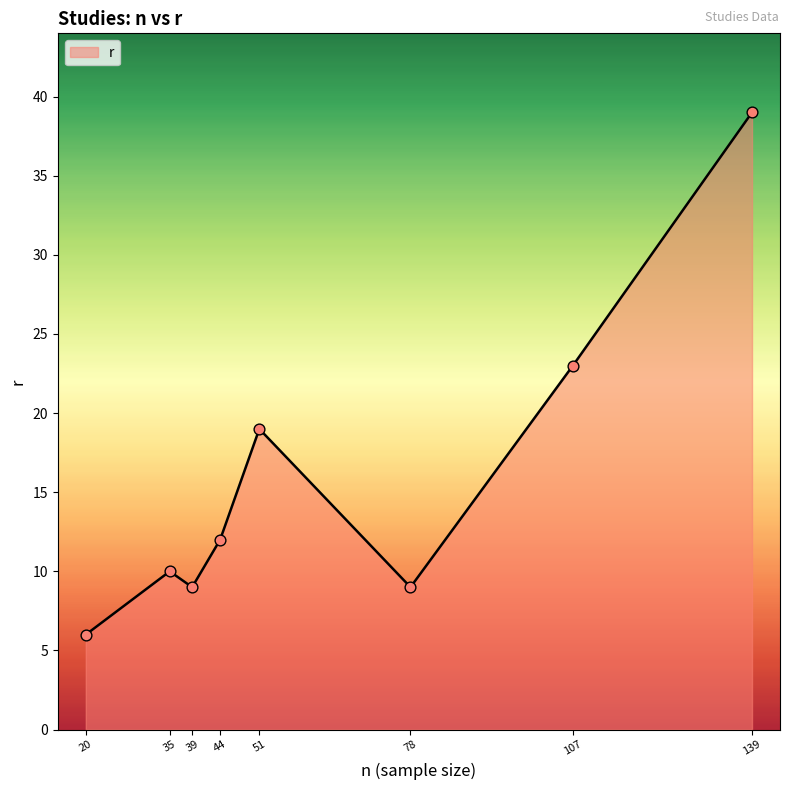

What is the change in value from 39 to 44?

+3